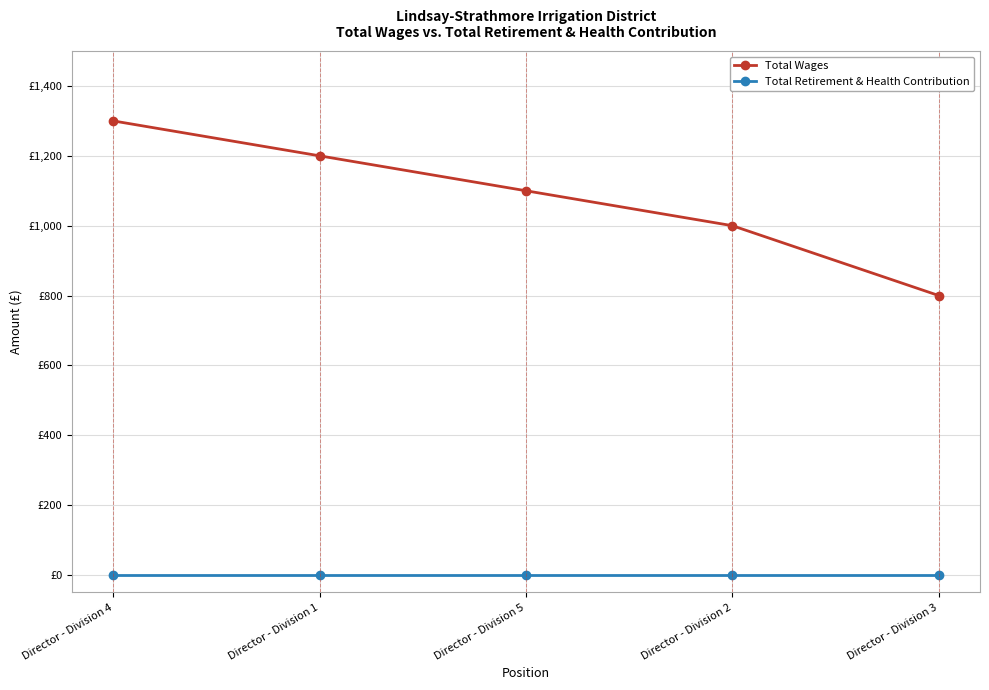

Is this an area chart (filled region under the line)?

No